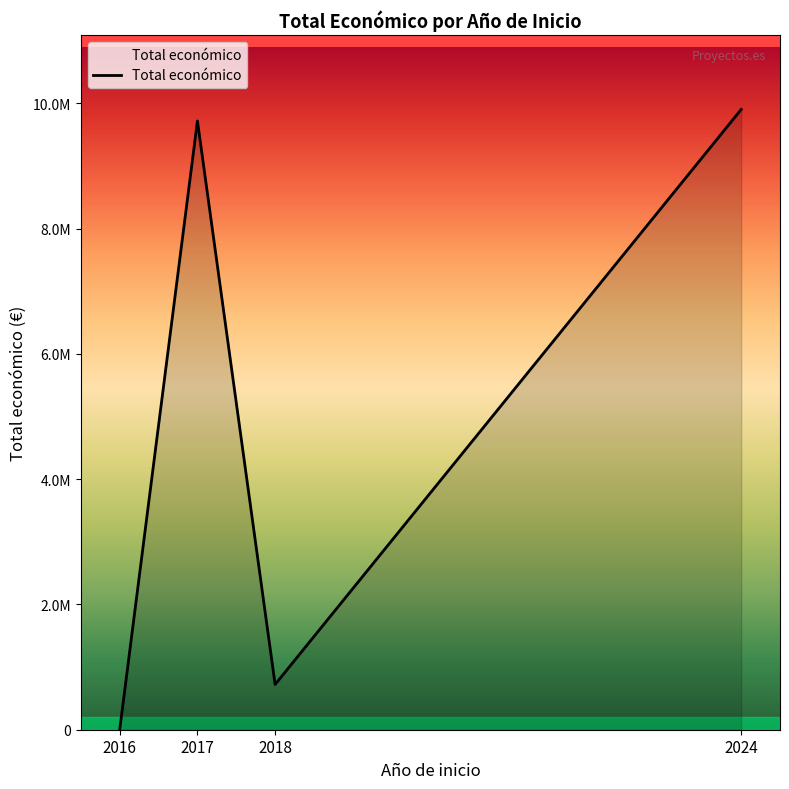

Is this an area chart (filled region under the line)?

Yes